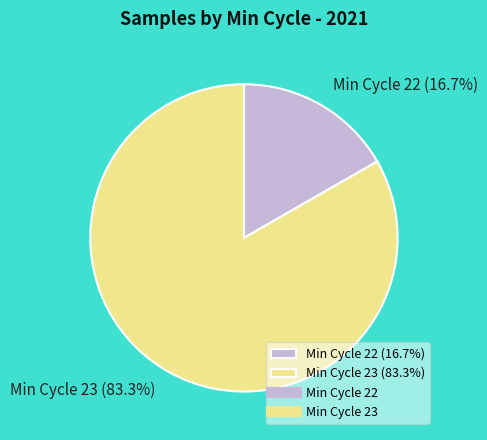

Do Min Cycle 22 (16.7%) and Min Cycle 23 (83.3%) together represent more than half of the pie?

Yes